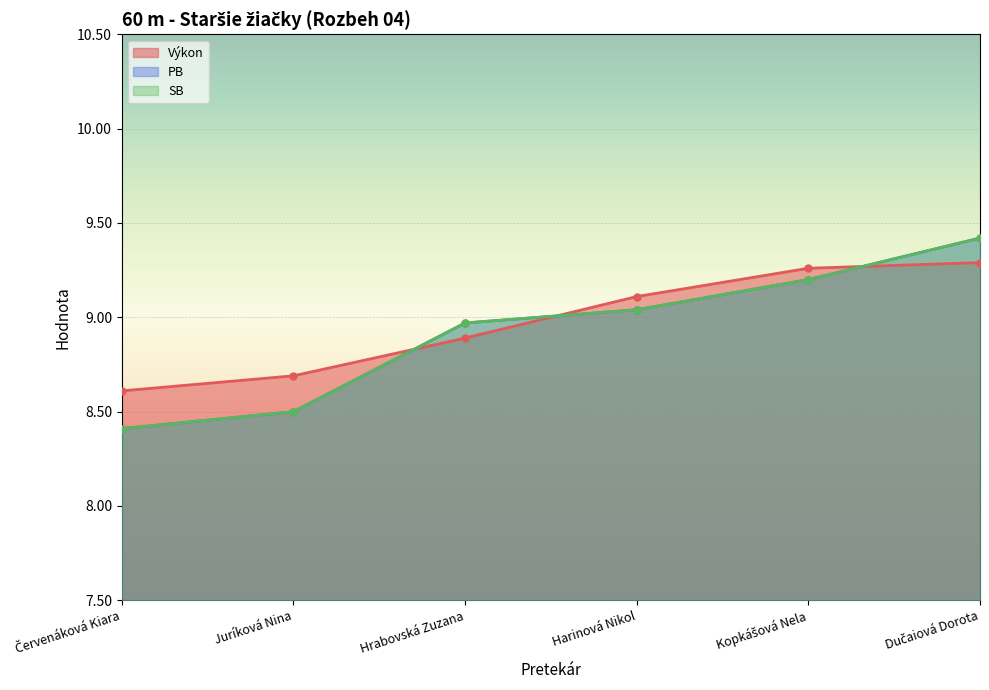

After their last crossing, which series has the higher values: SB or Poradie?

SB